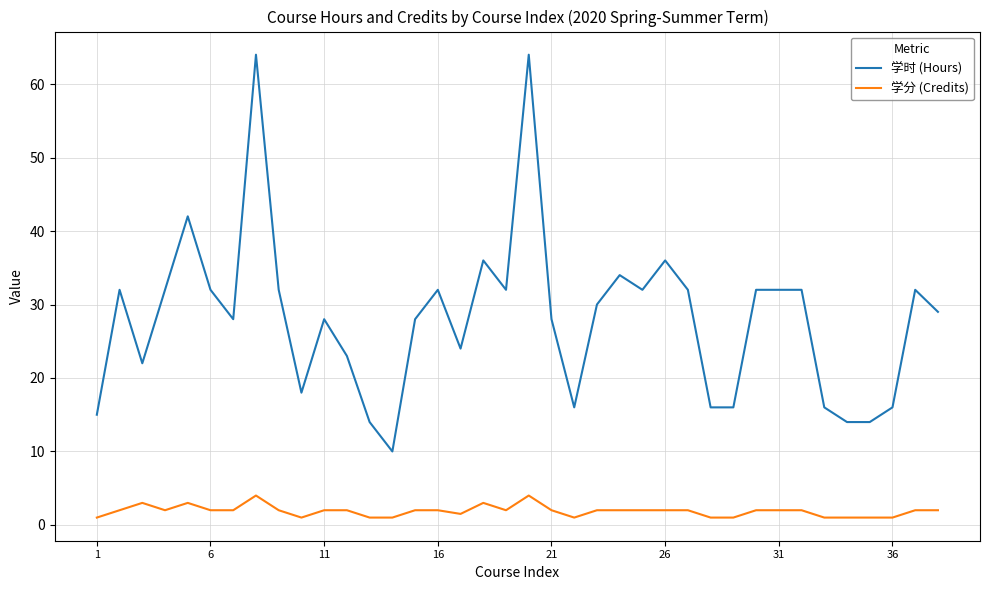

Rank the series by their maximum value, from lowest to highest.

学分 (Credits), 学时 (Hours)